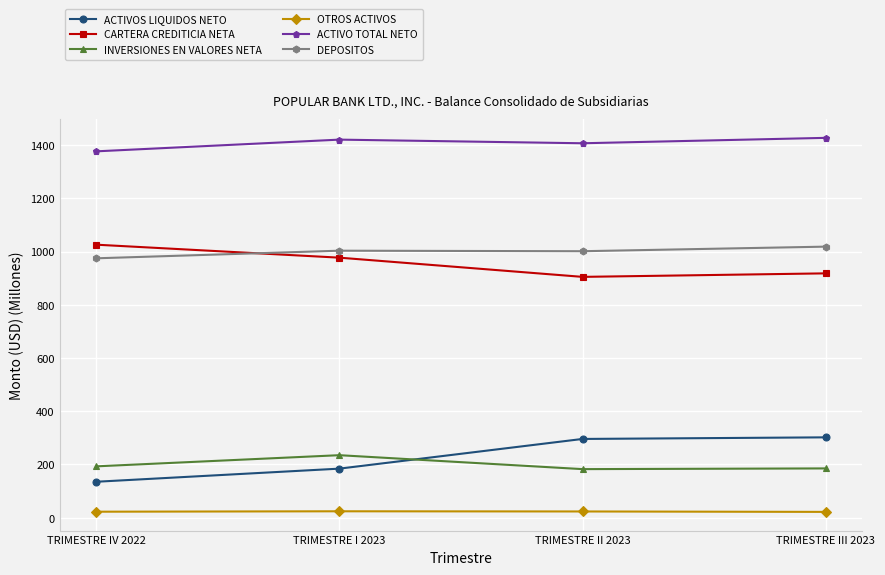

At how many categories does at least one series exceed 874?

4